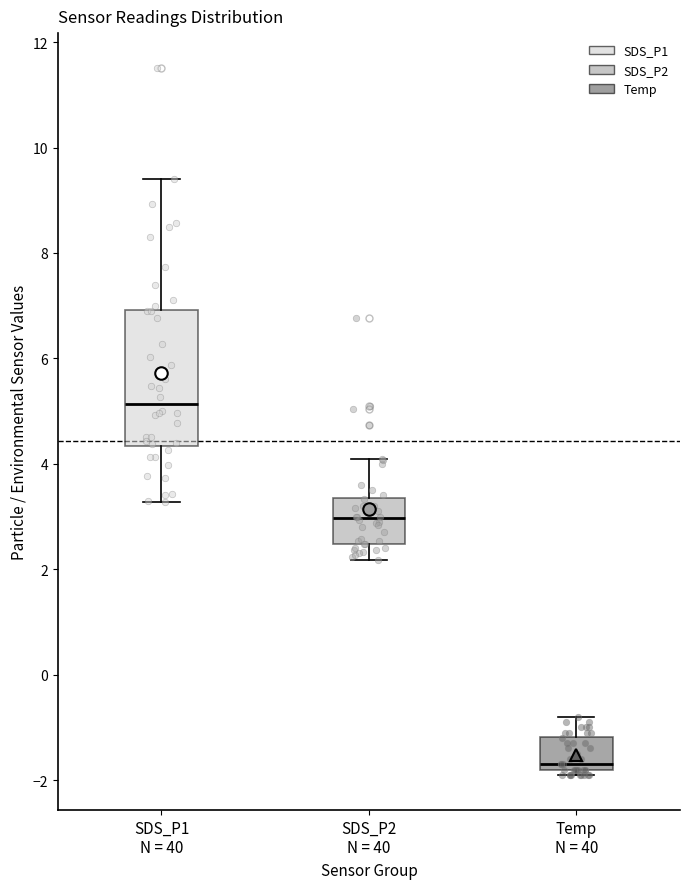

Where does the upper whisker of the box for SDS_P2 N = 40 end on the y-axis? The values are not printed on the chart, so give them approximately, as read against the axis.

4.2